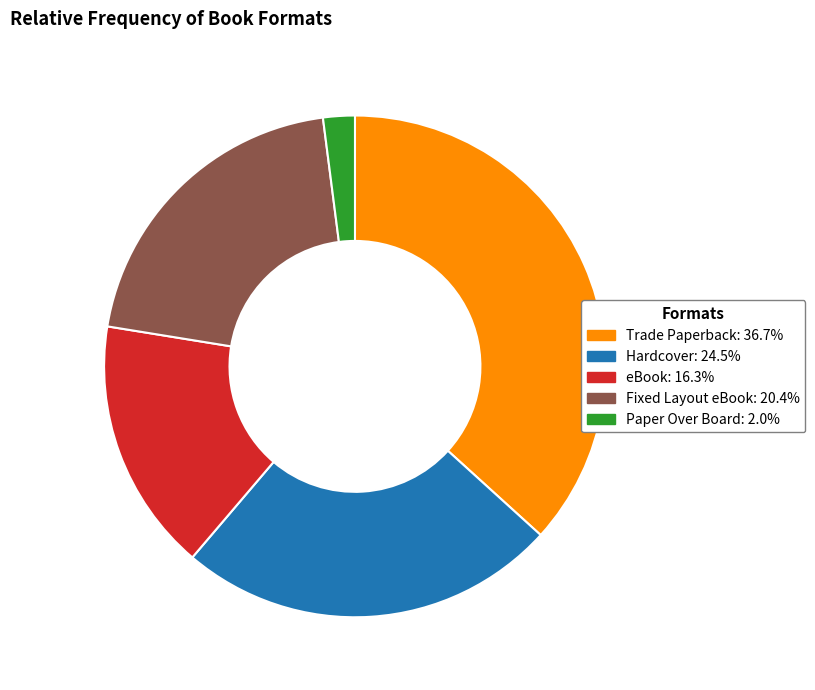

What is the ratio of the value at Hardcover to the value at eBook?

1.5